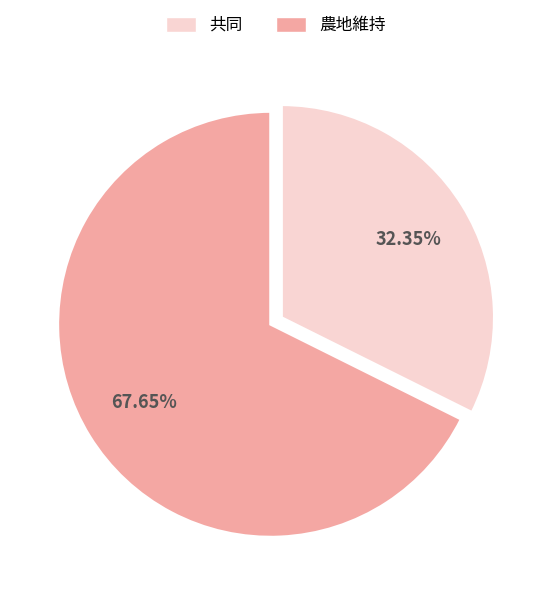

Is there a majority slice in this chart?

Yes